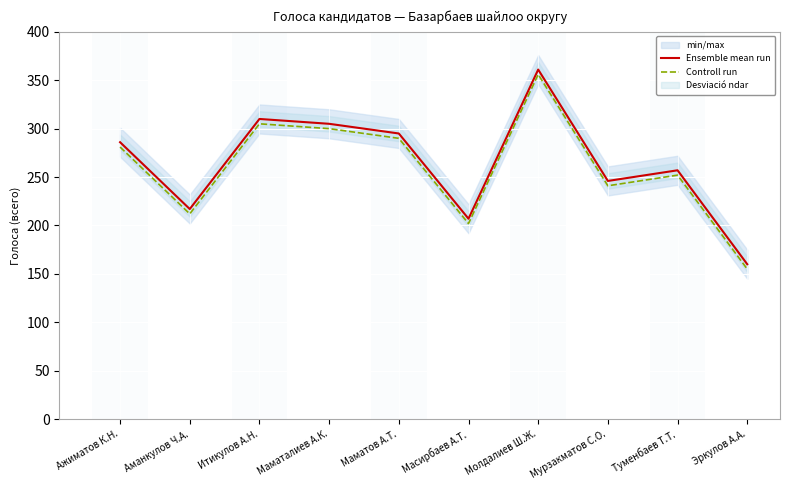

What is the value of the Controll run point at the 4th from the left?

300